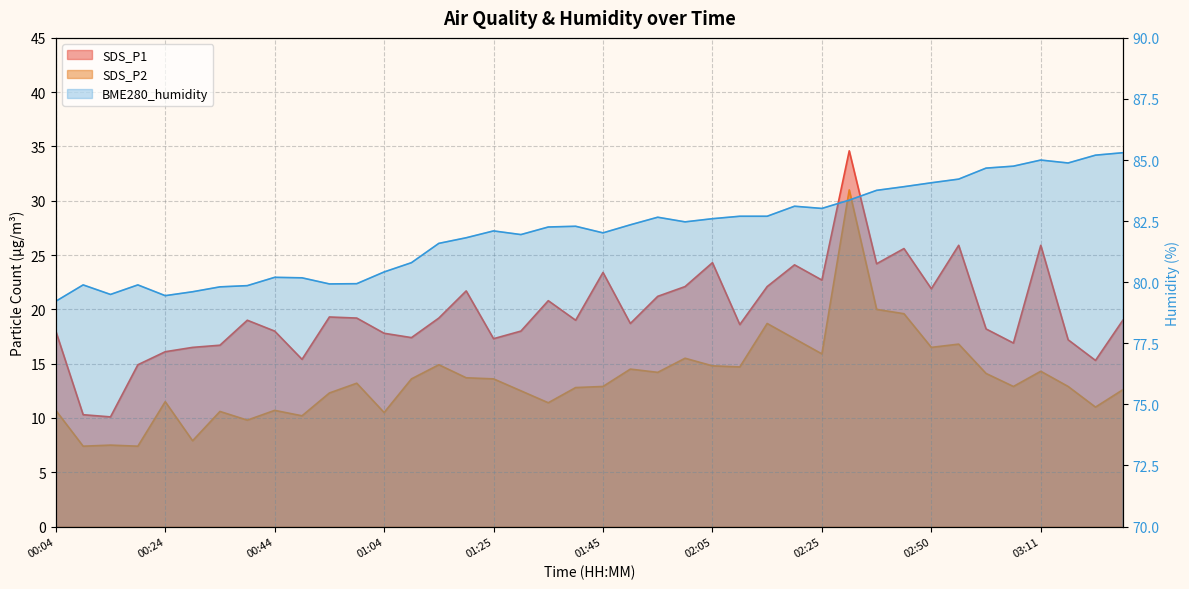

What is the label of the 21st point from the right?

01:40